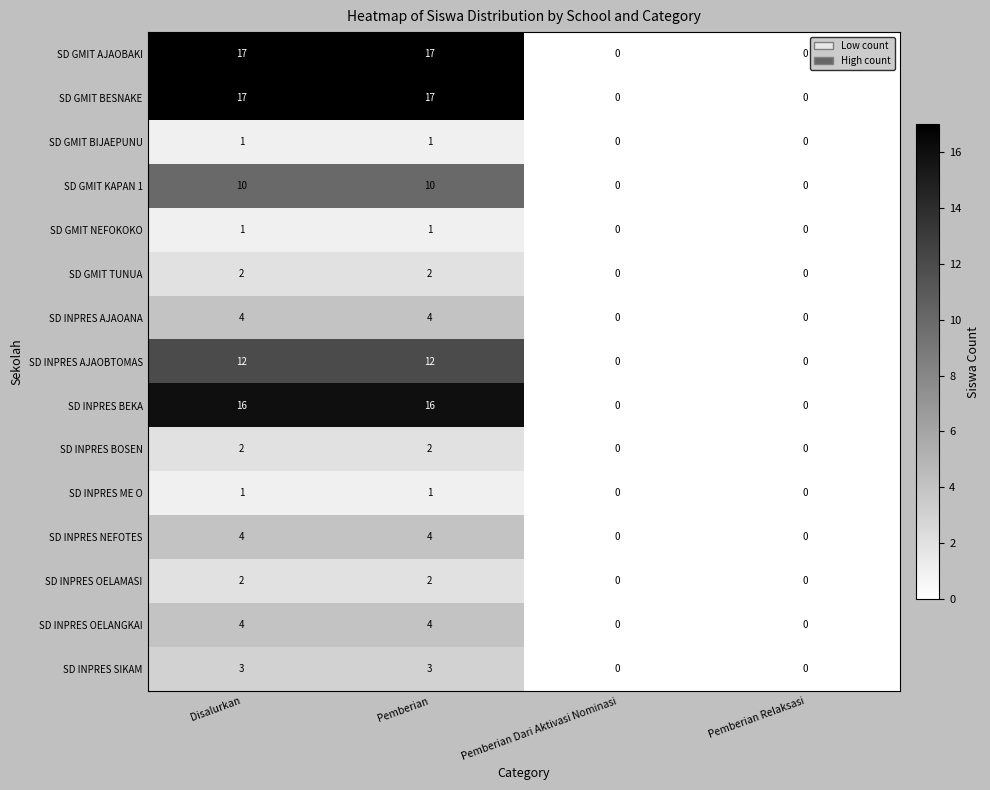

What is the sum of the SD INPRES OELANGKAI values at Pemberian Relaksasi and Pemberian?

4